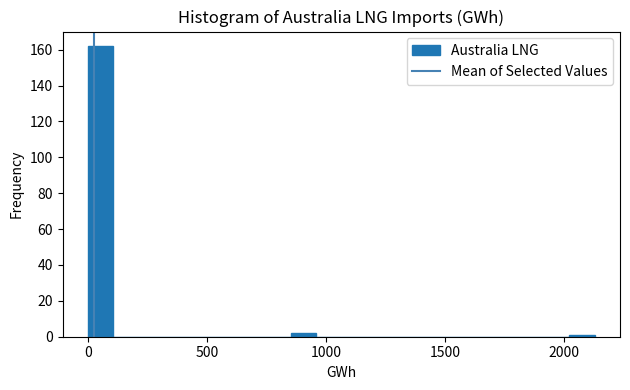

Around what value on the x-axis is the tallest bar? Give the approximate position of its centre, as read against the axis.

50